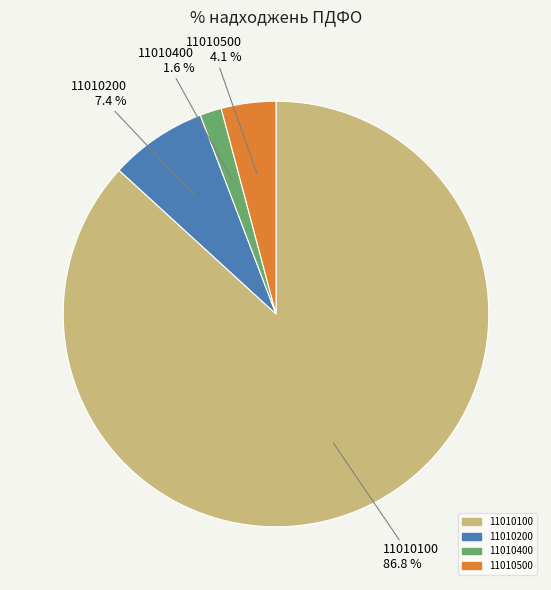

Count the number of slices in the pie.

4